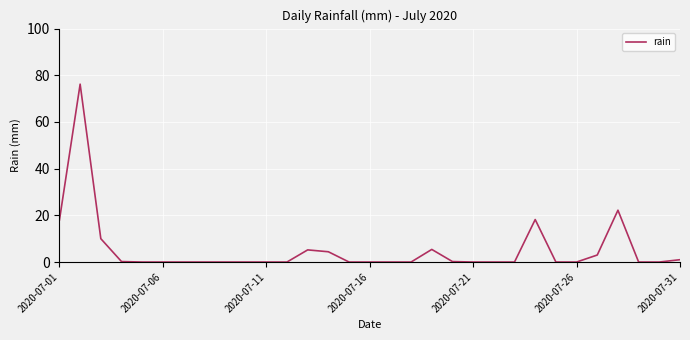

What is the maximum value shown in the chart?

76.2